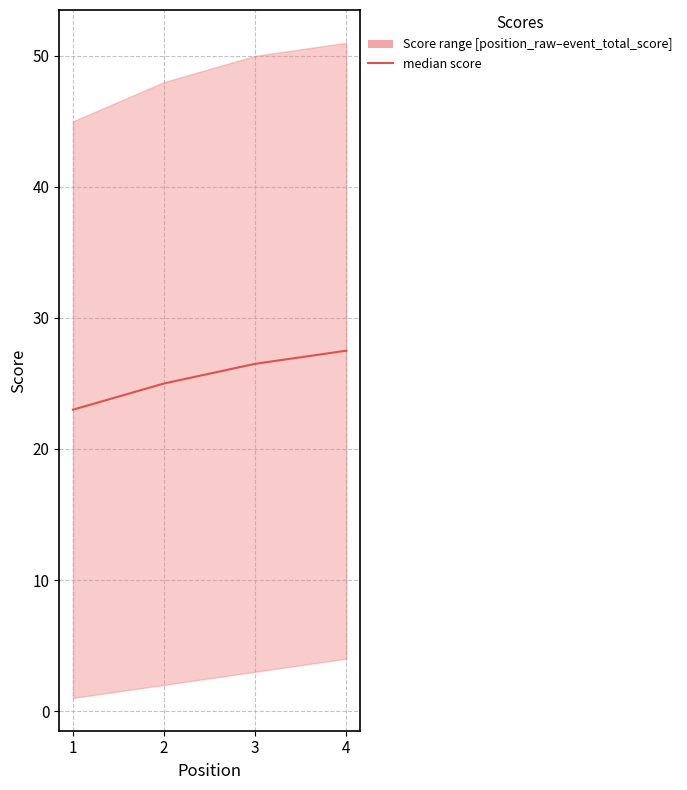

What is the value of the 3rd point from the left?

26.5